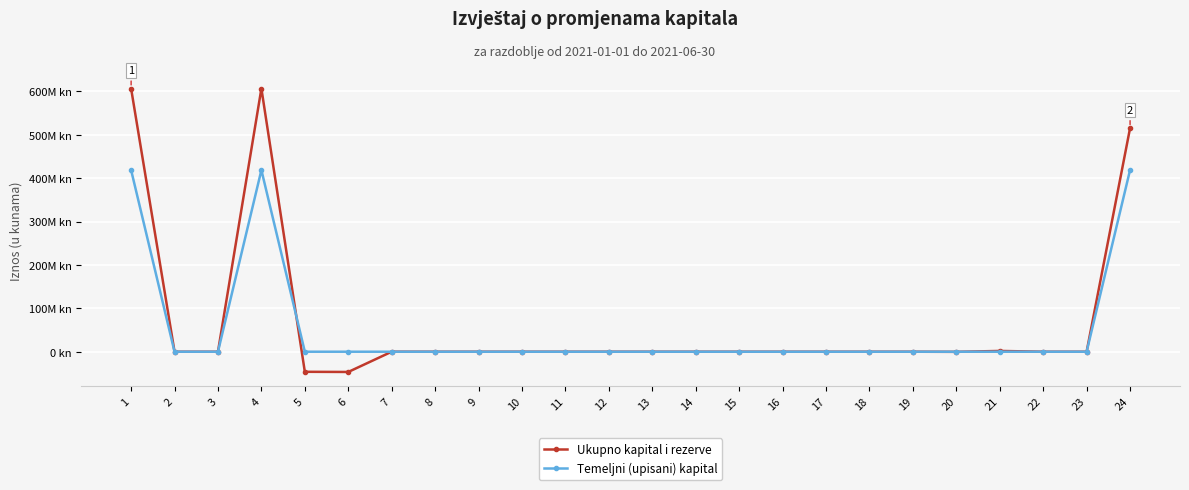

What is the difference between the maximum and minimum values in the Temeljni (upisani) kapital series?

418656000